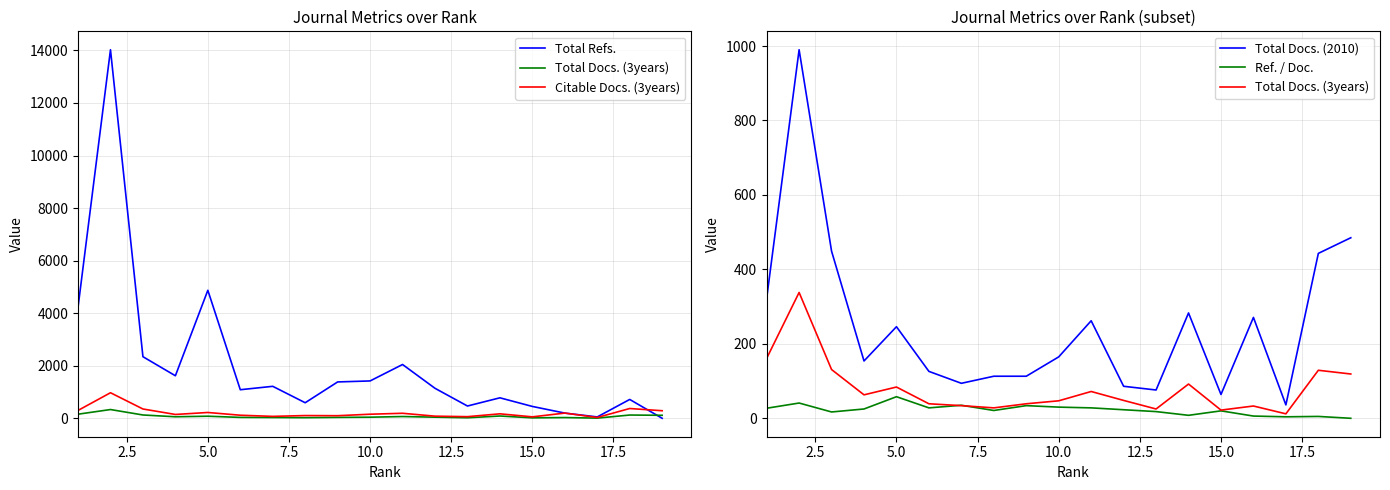

True or false: Citable Docs. (3years) has a value of 33 at 12.

False